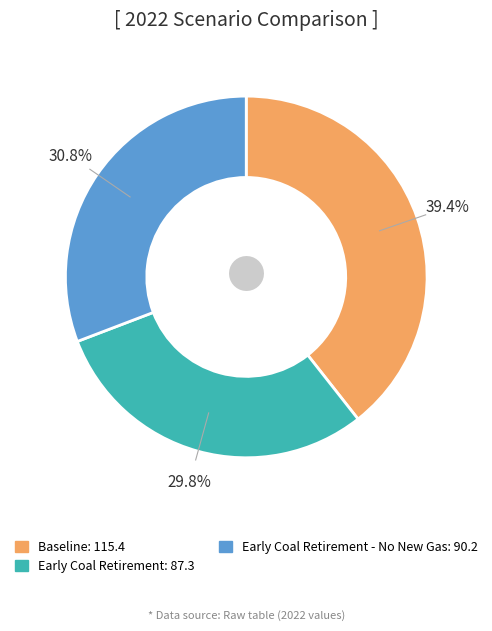

Does any single category account for the majority?

No